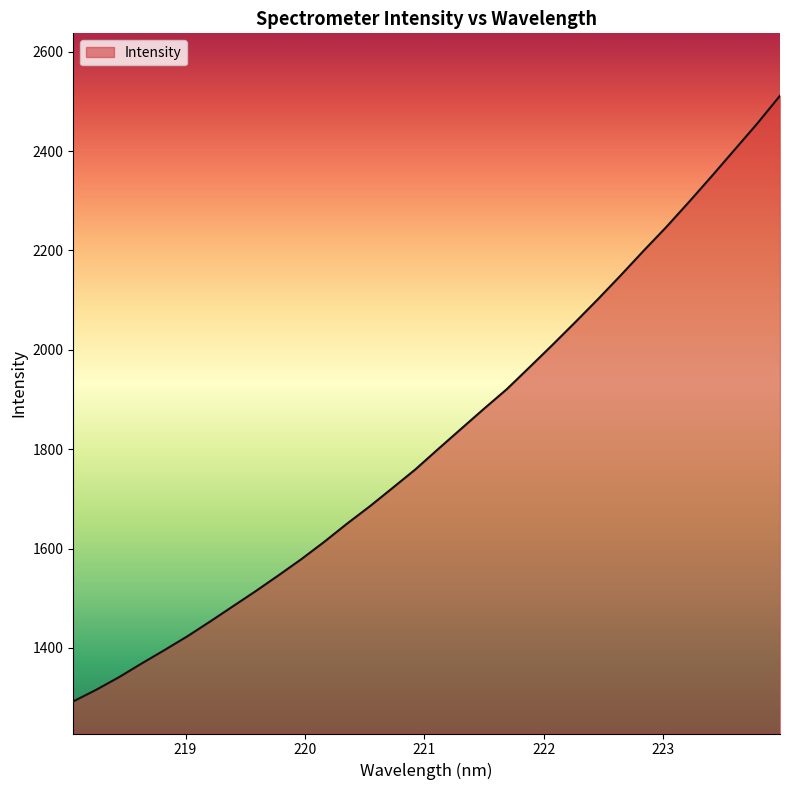

What is the sum of all values?

58328.5